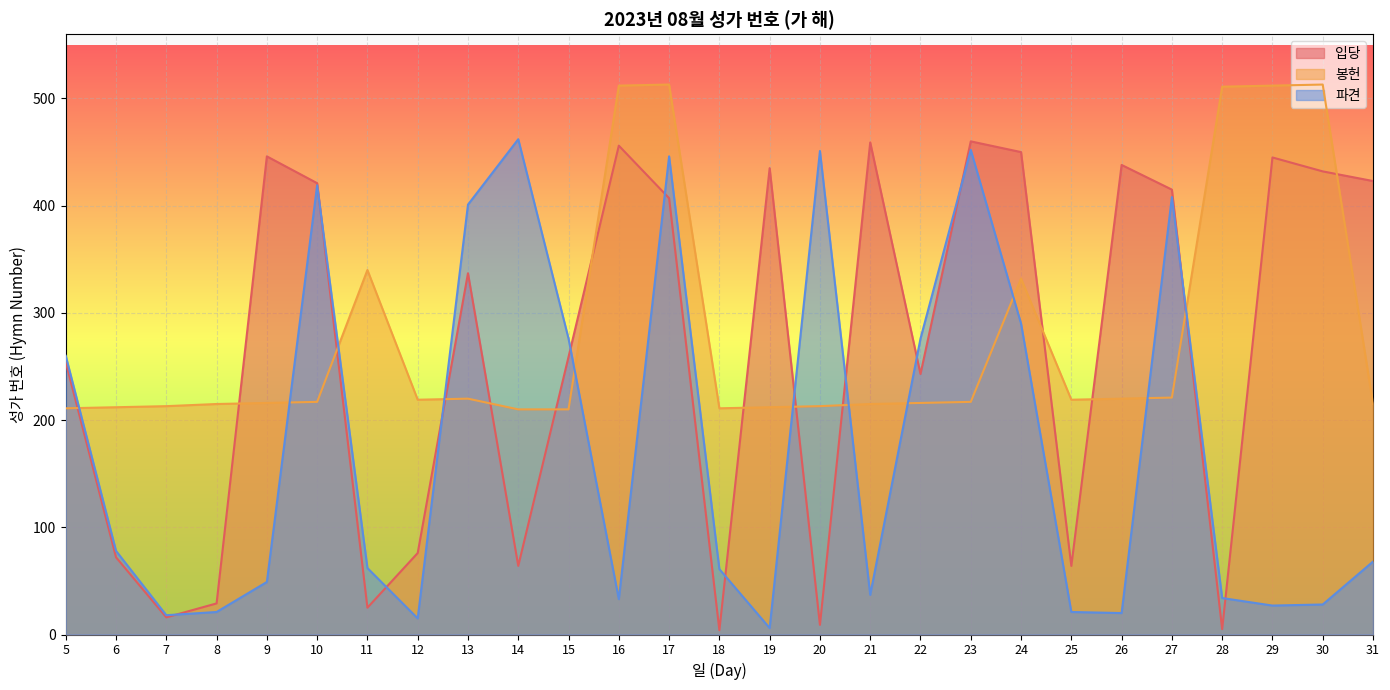

Reading right to left, extract all data points from this chart.

입당: 423	432	445	5	415	438	64	450	460	243	459	9	435	4	407	456	259	64	337	76	25	421	446	29	16	72	254
봉헌: 215	513	512	511	221	220	219	332	217	216	215	213	212	211	513	512	210	210	220	219	340	217	216	215	213	212	211
파견: 68	28	27	34	408	20	21	290	452	276	37	451	6	61	446	33	276	462	401	15	62	419	49	21	18	78	260